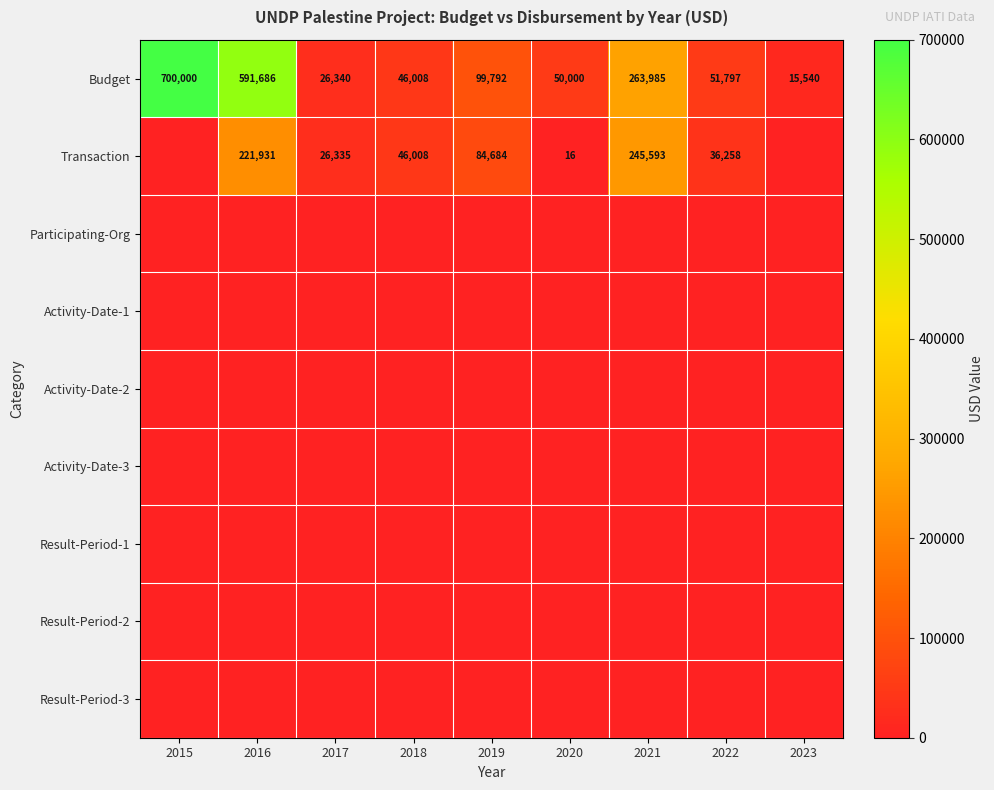

At how many categories does at least one series exceed 254220?

3